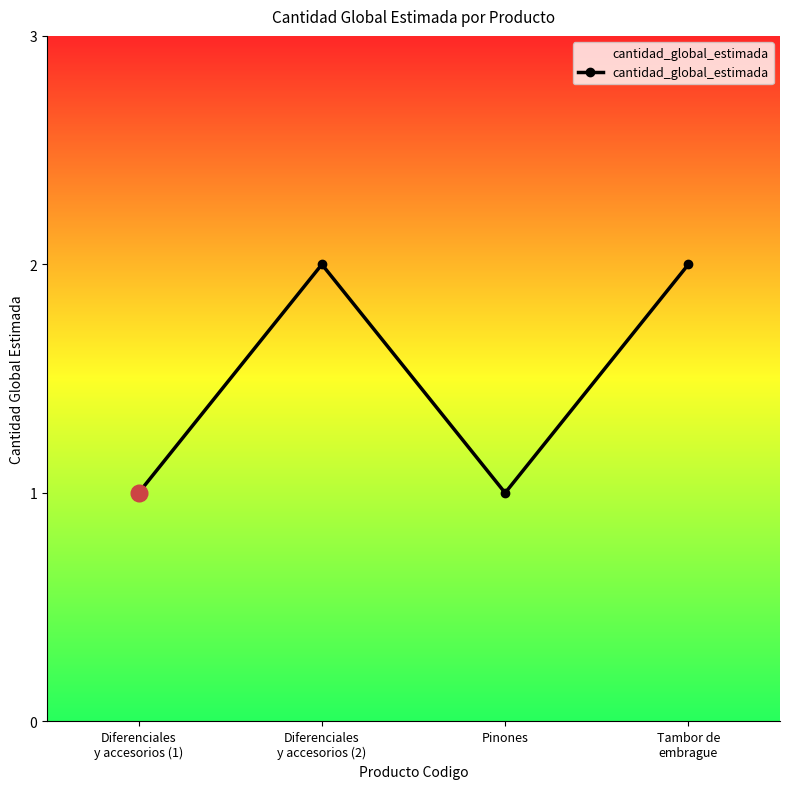

What is the sum of all values?

6